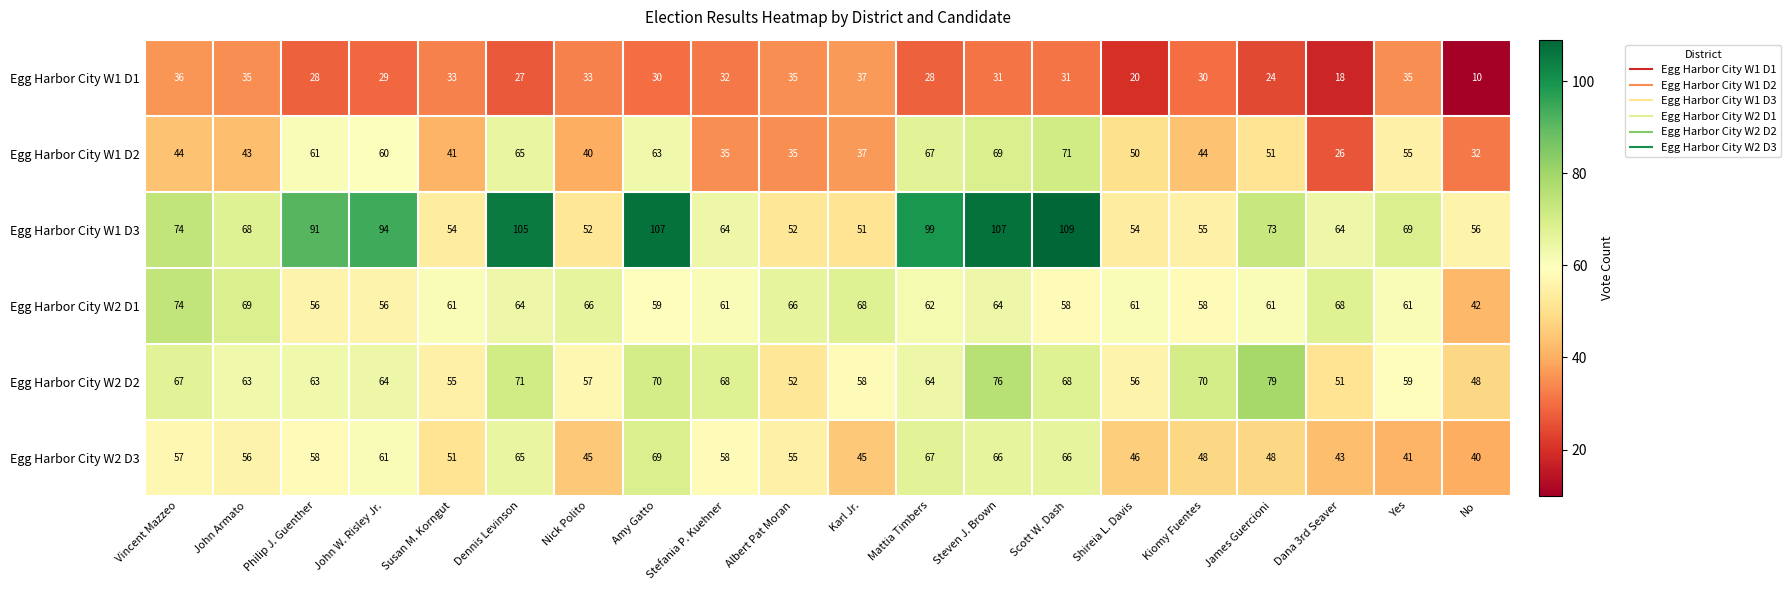

Which series has the largest total across all categories?

Egg Harbor City W1 D3